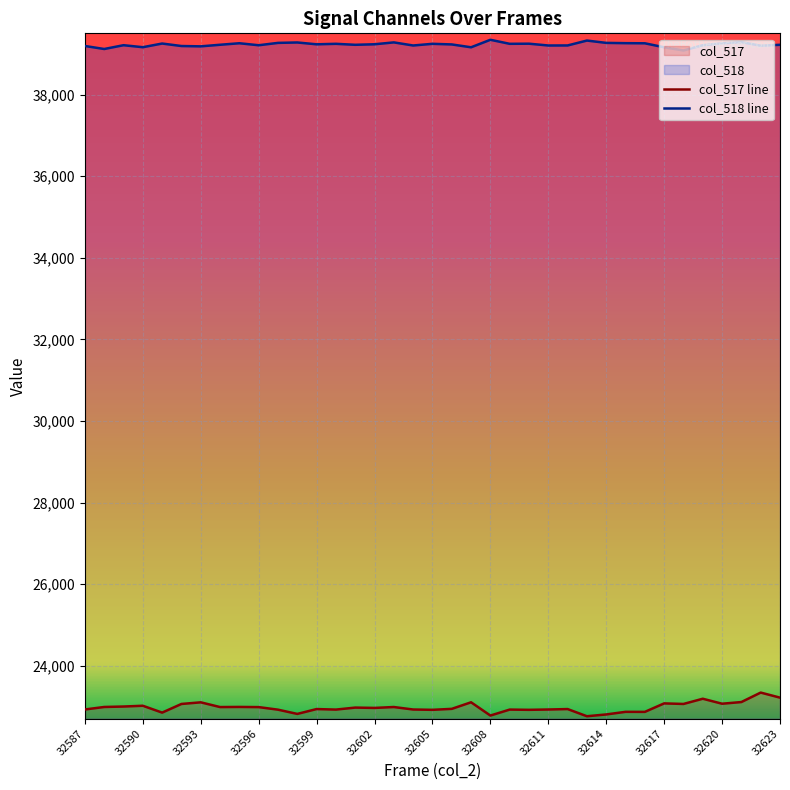

What is the difference between the maximum and minimum values in the col_518 line series?

262